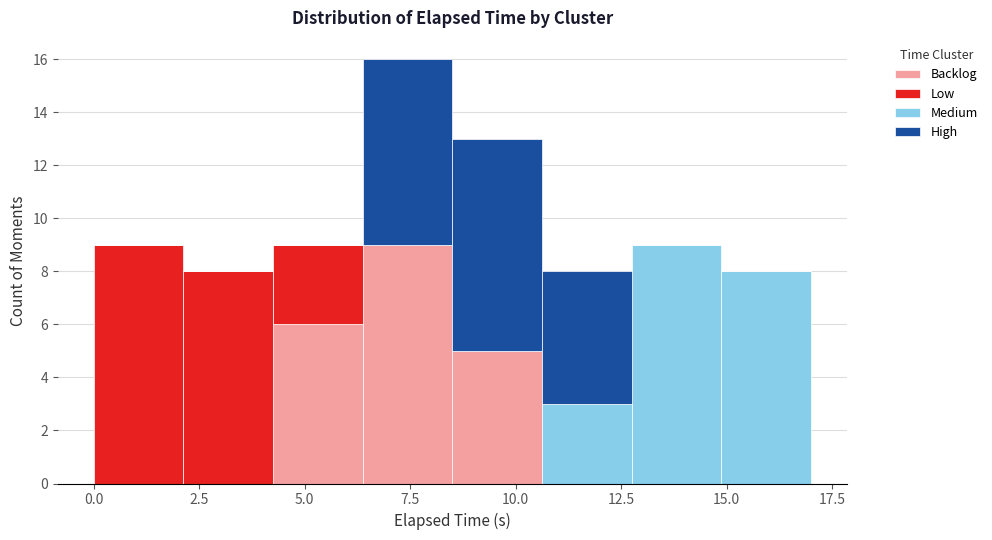

Reading left to right, transcribe this chart: for each stacked bar, give the range it covers on the x-axis and its total height. Neither the bar edges nor the heights are printed on the chart, so give them approximately, as read against the axes.

0.0 to 2.0: 9
2.0 to 4.5: 8
4.5 to 6.5: 9
6.5 to 8.5: 16
8.5 to 10.5: 13
10.5 to 13.0: 8
13.0 to 15.0: 9
15.0 to 17.0: 8